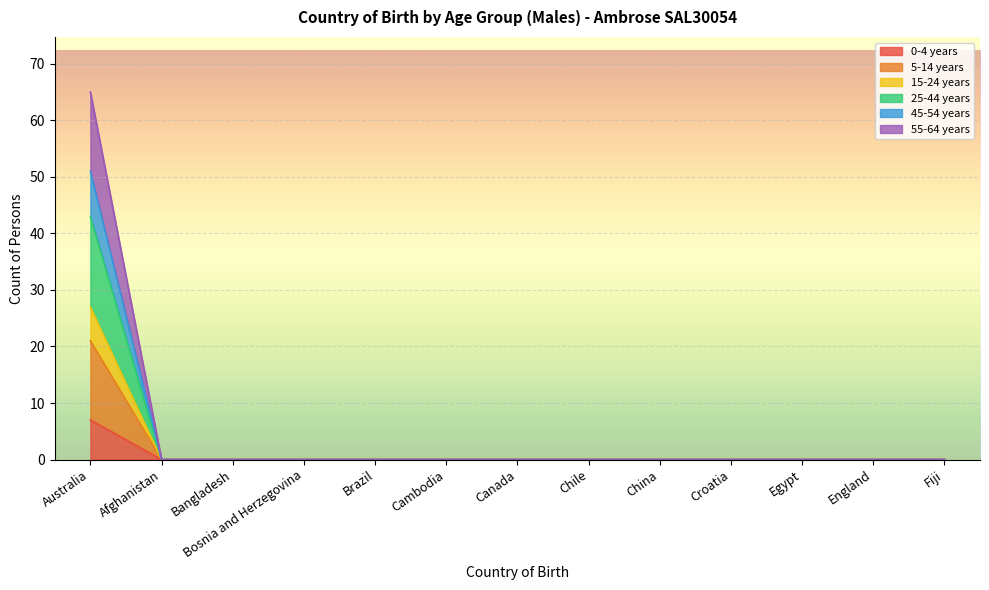

Count the number of data series in this chart.

6